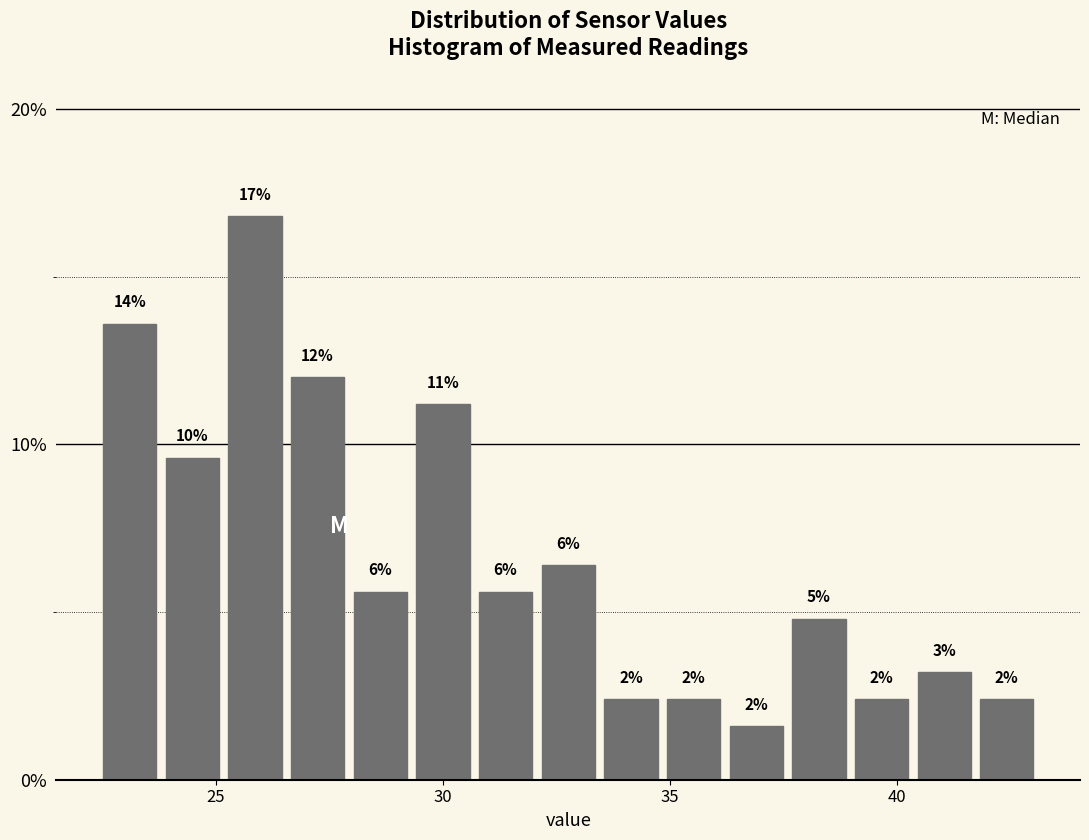

Around what value on the x-axis is the tallest bar? Give the approximate position of its centre, as read against the axis.

26.0